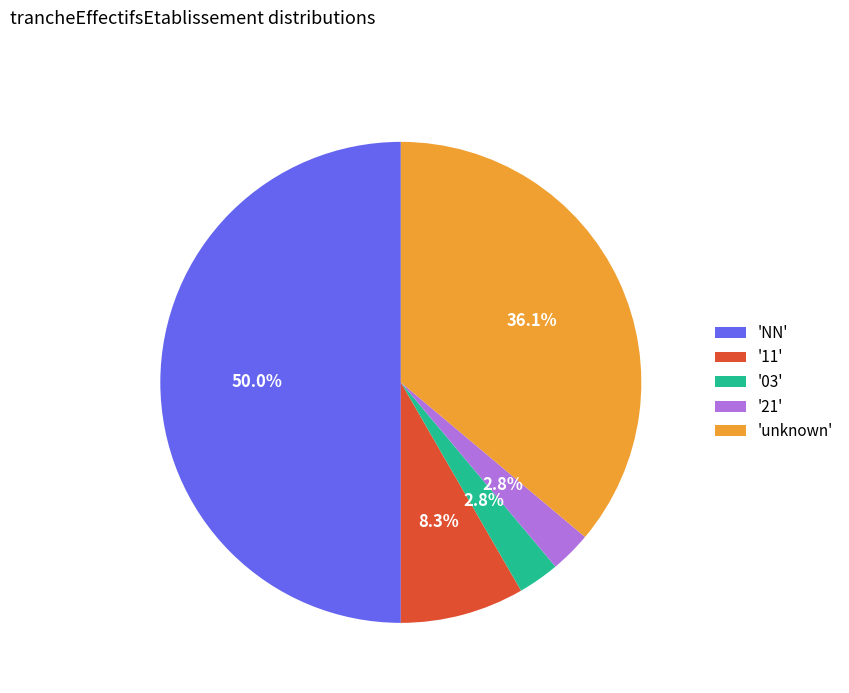

Which slice is the largest?

'NN'